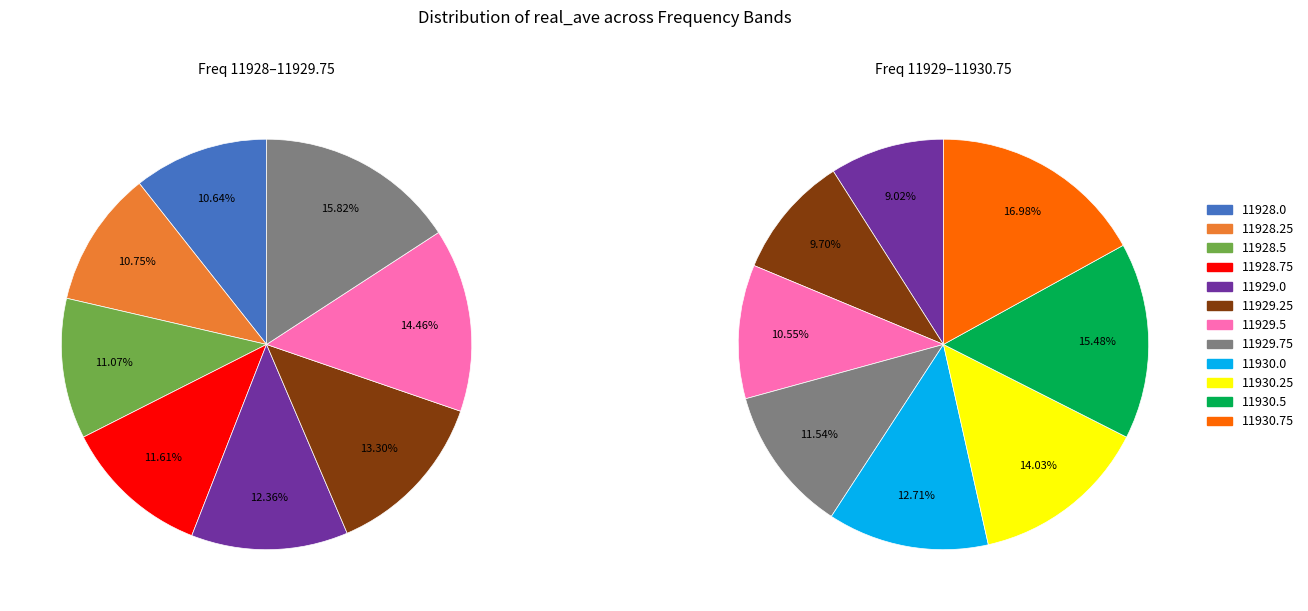

Is there a majority slice in this chart?

No